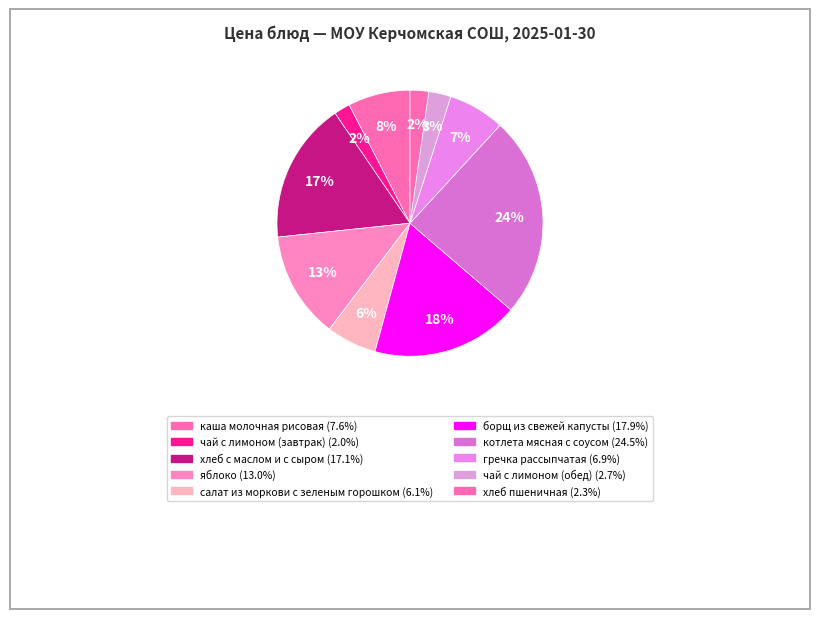

What percentage is NOT represented by яблоко?

87.0%